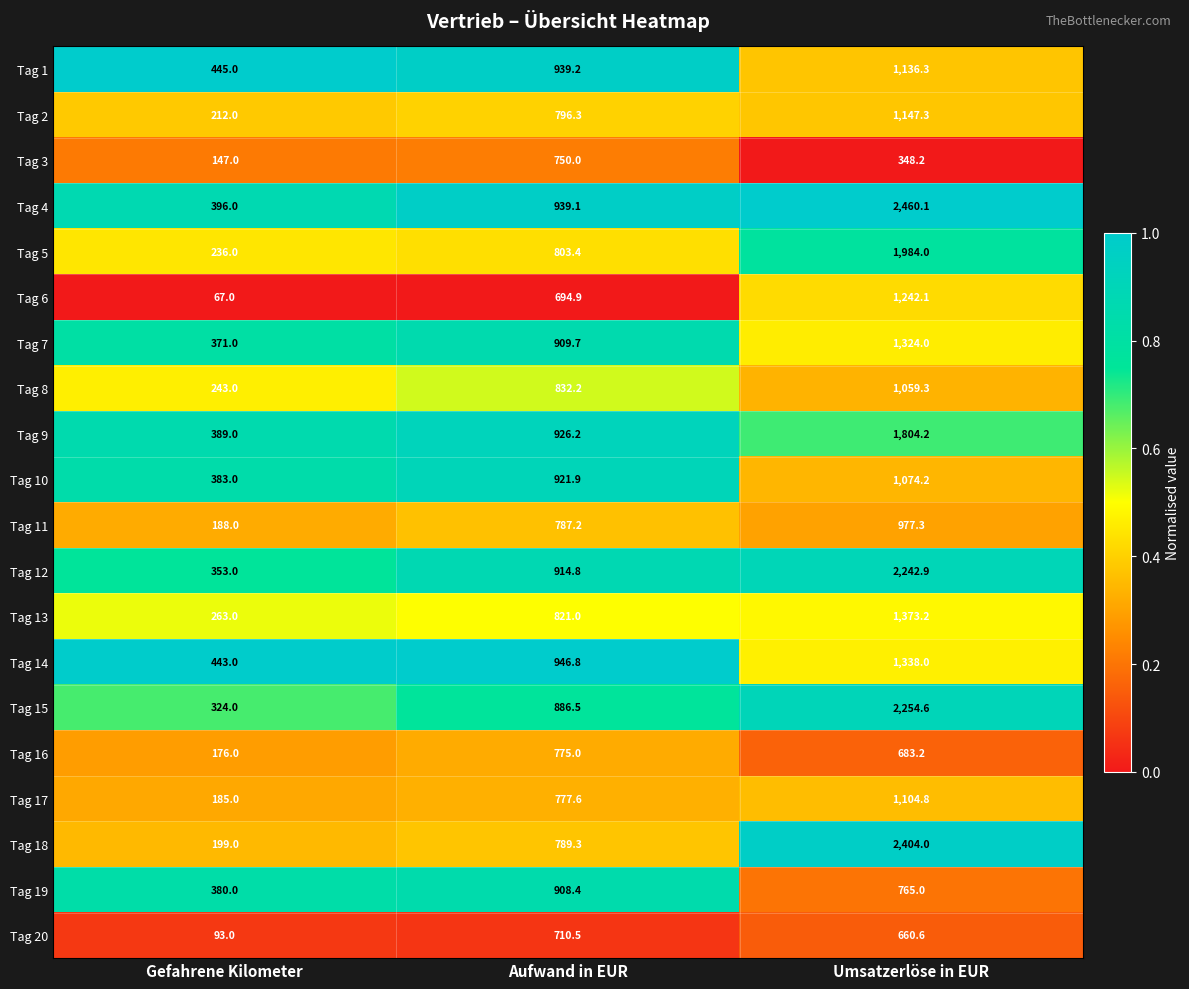

What is the difference between the maximum and minimum values in the Tag 18 series?

2205.0